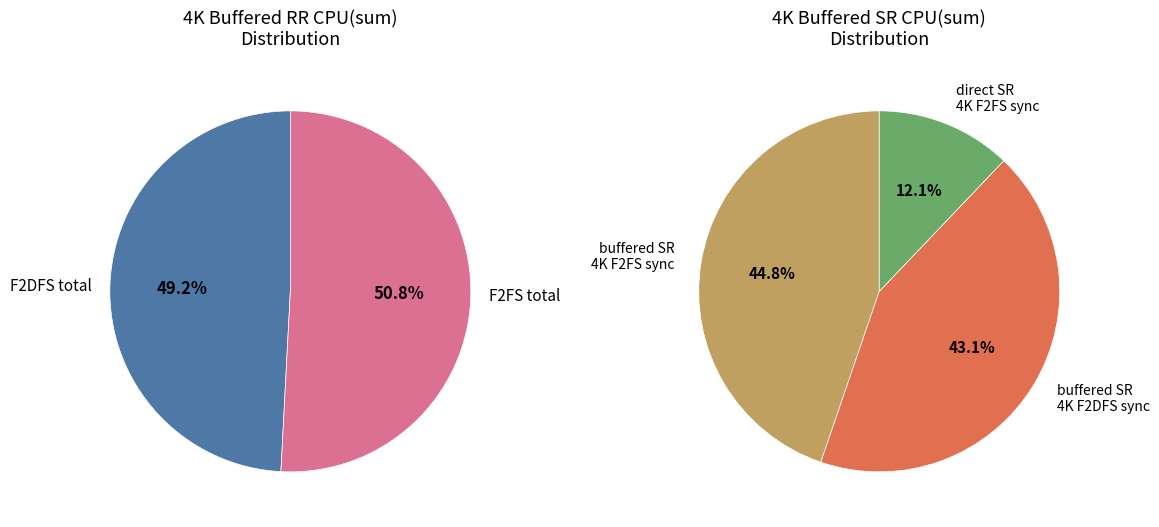

Count the number of slices in the pie.

2